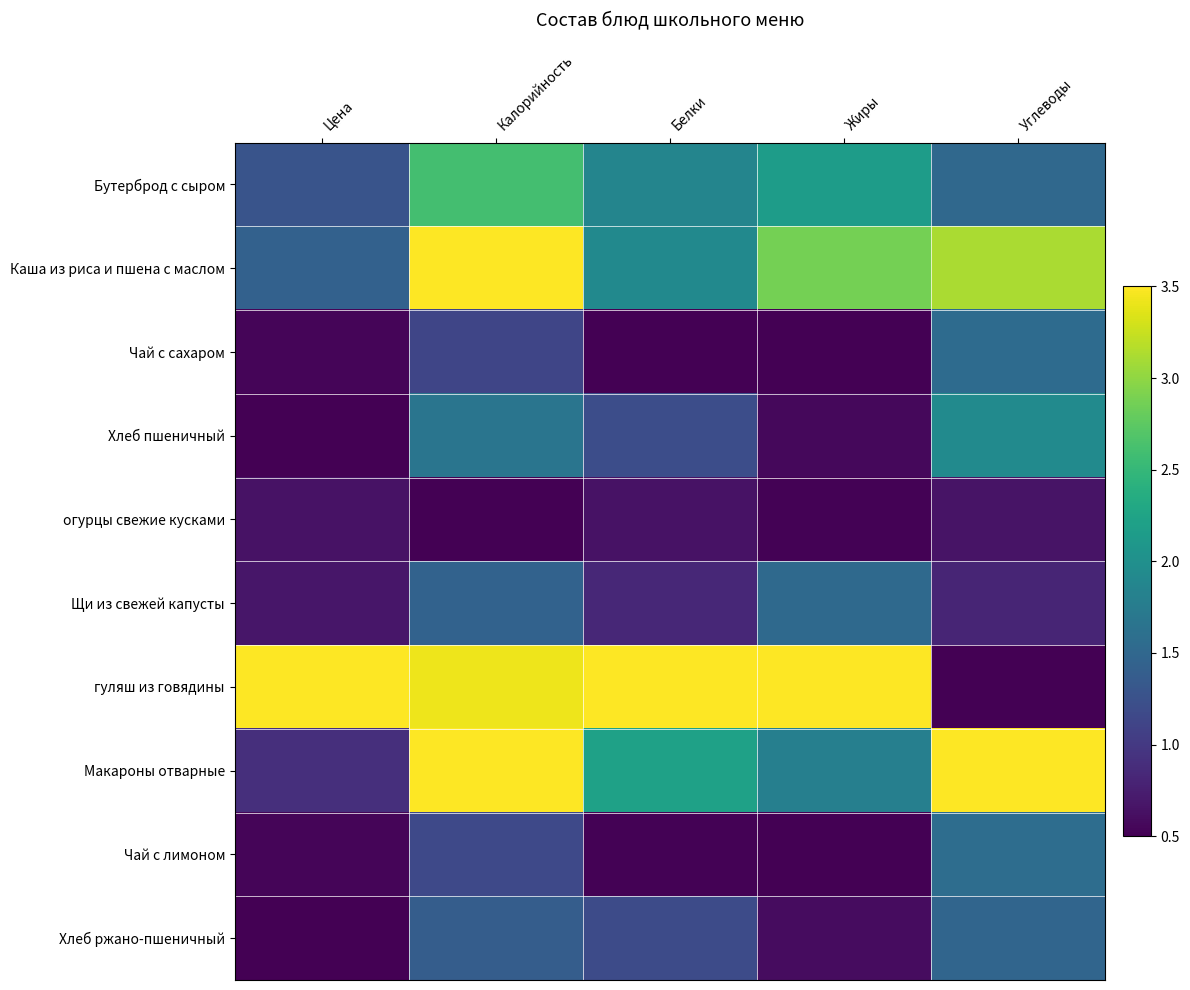

What is the total value across all series at Жиры?

15.0